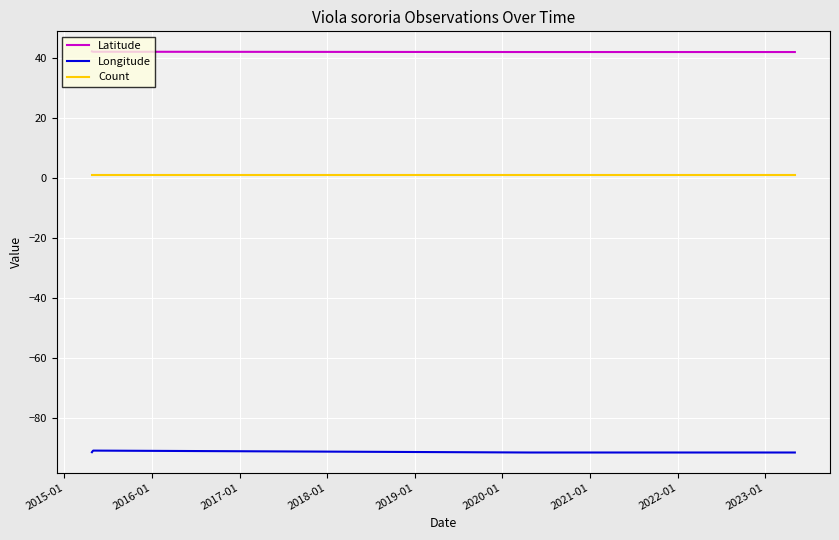

True or false: Count and Latitude cross at least once.

False